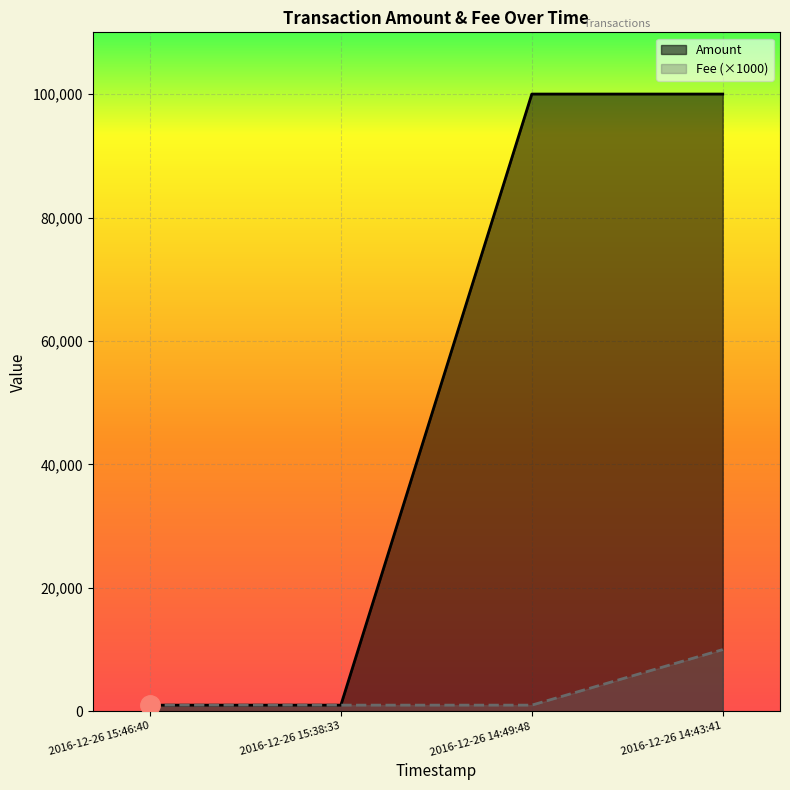

What are all the series names shown in the legend?

Amount, Fee (×1000)